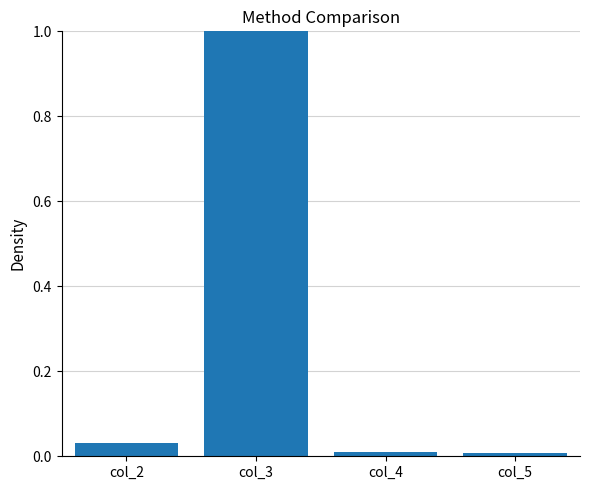

What is the value of the 2nd bar from the left?

1.0